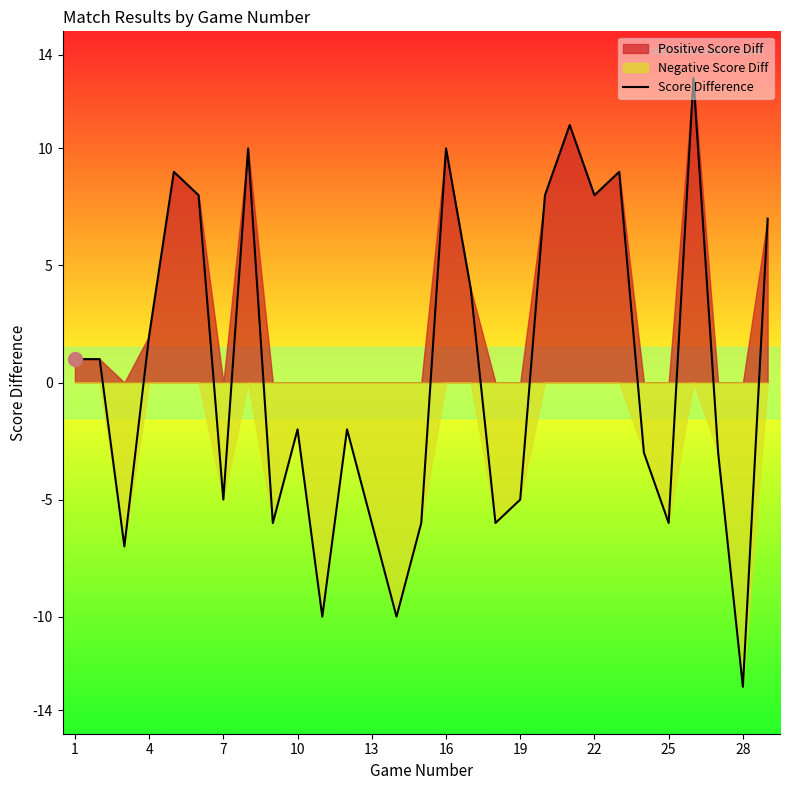

Is it true that Score Difference equals -5 at 19?

True